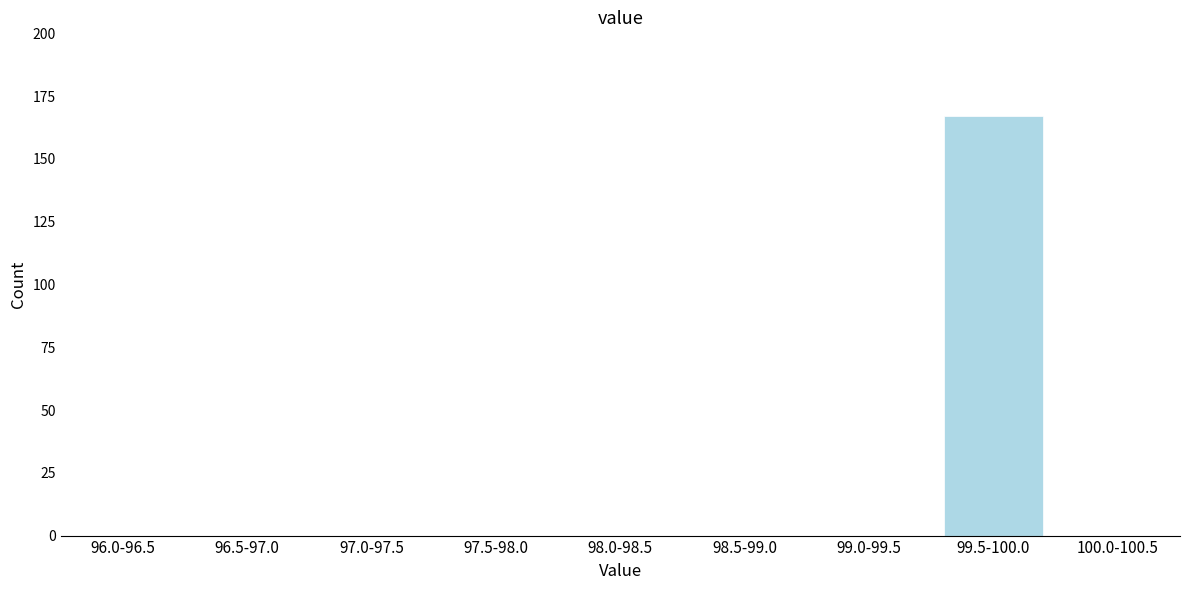

Reading left to right, what are all the values shown in this chart?

96.0-96.5=0	96.5-97.0=0	97.0-97.5=0	97.5-98.0=0	98.0-98.5=0	98.5-99.0=0	99.0-99.5=0	99.5-100.0=167	100.0-100.5=0